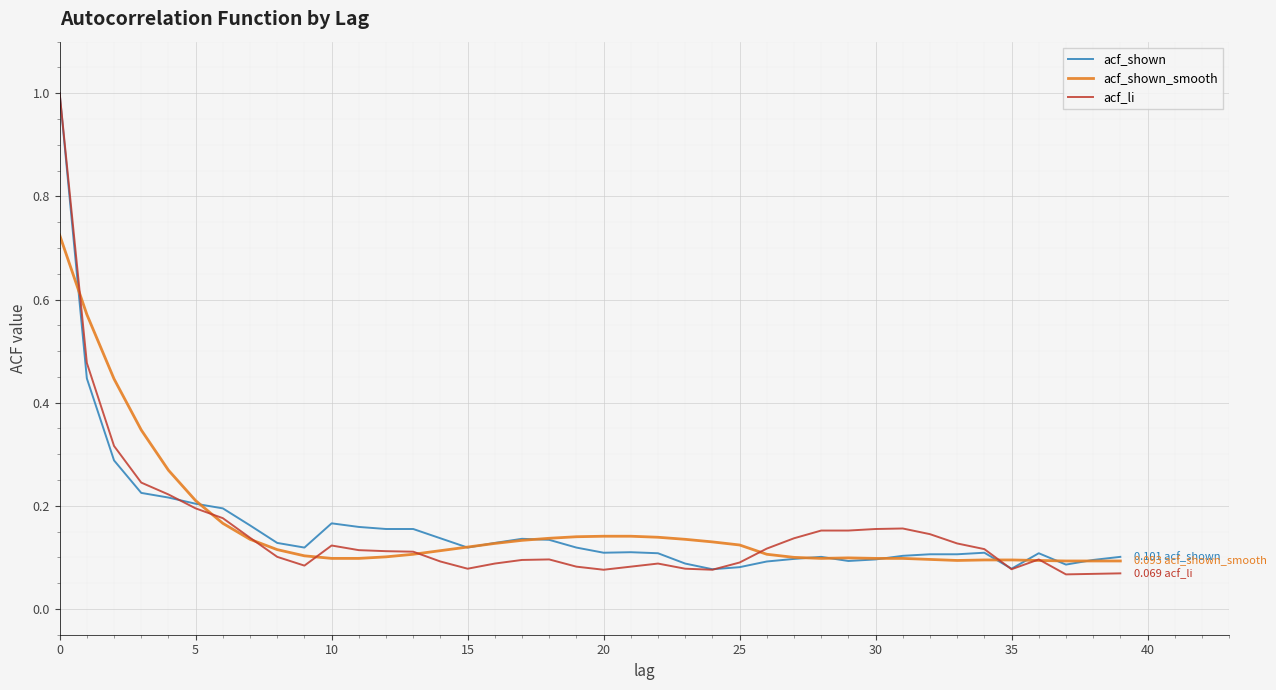

Which series has the largest range (max minus min)?

acf_li